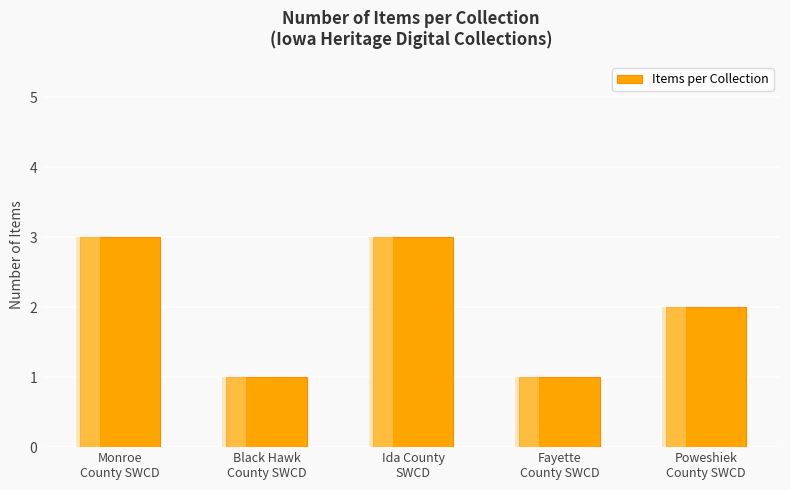

The value at Black Hawk
County SWCD is 1. True or false?

True